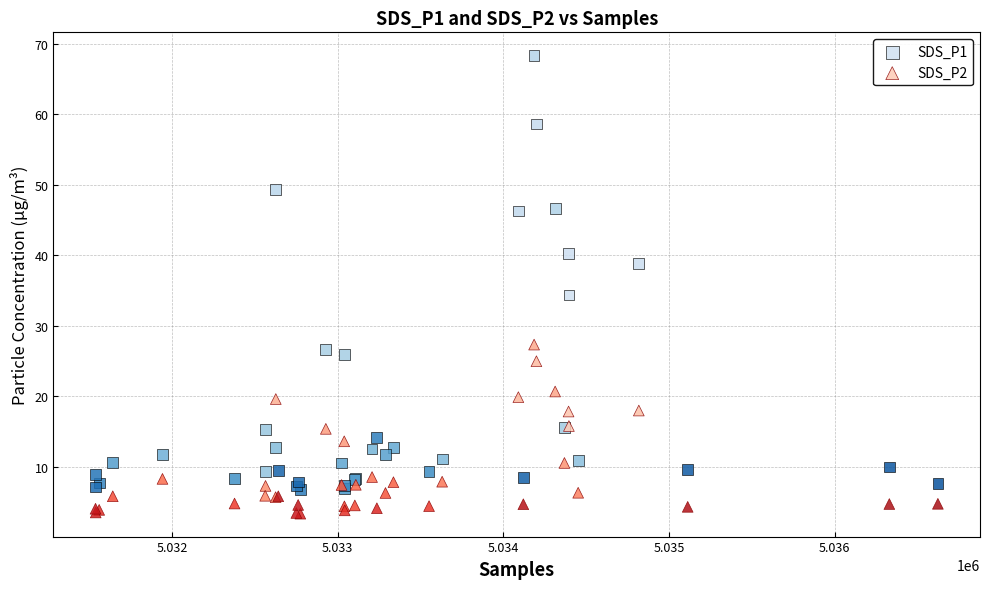

What are all the series names shown in the legend?

SDS_P1, SDS_P2